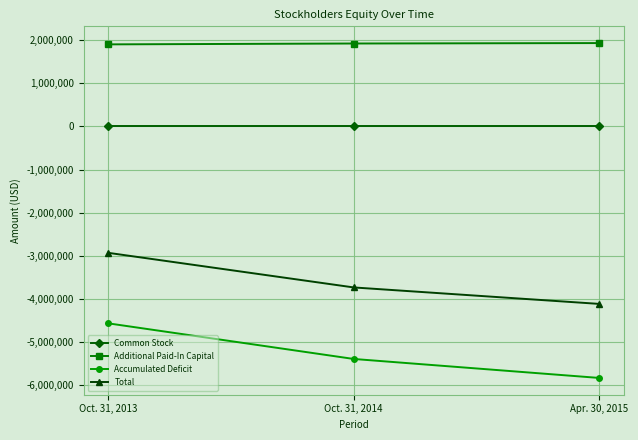

List the series in order of their peak value, lowest first.

Accumulated Deficit, Total, Common Stock, Additional Paid-In Capital